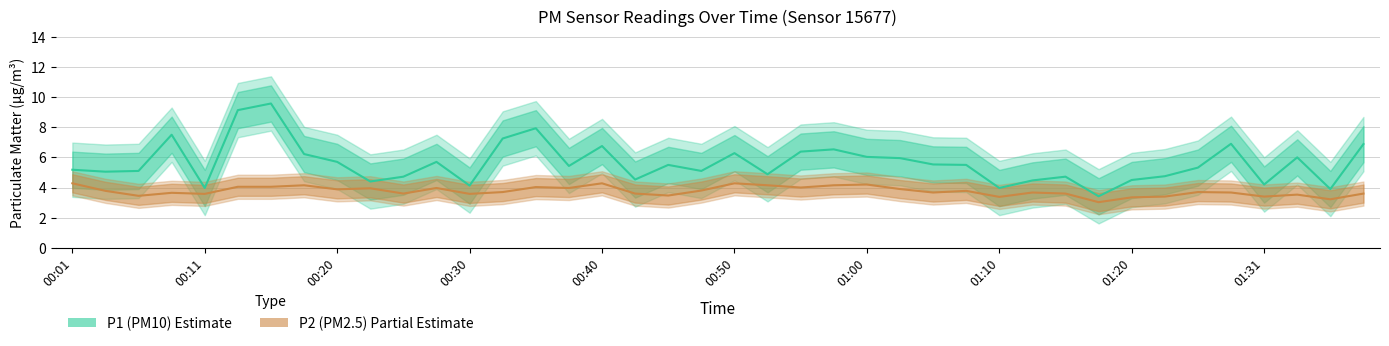

Rank the series by their maximum value, from highest to lowest.

P1, P2